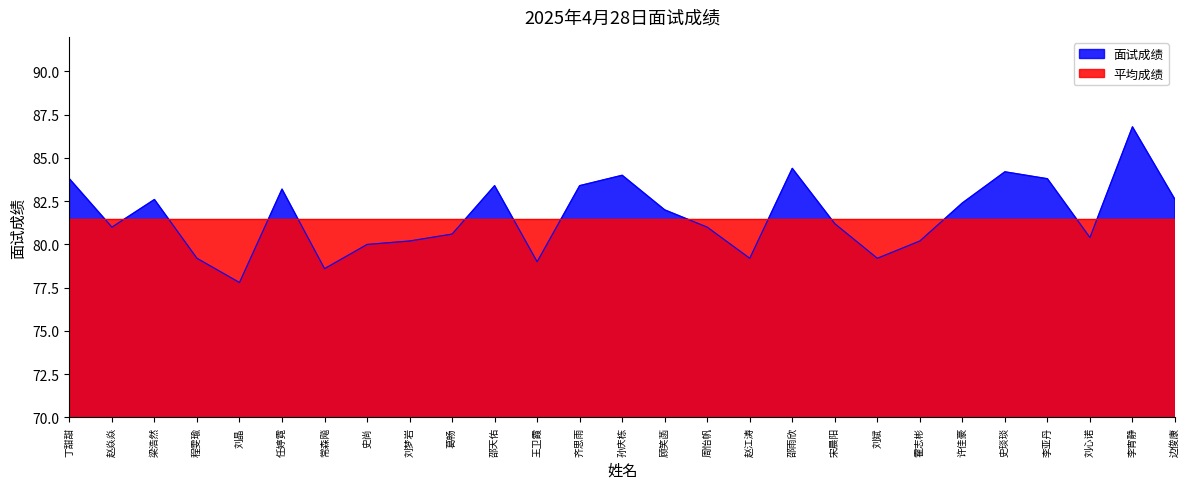

True or false: there are more than 2 points higher than both neighbors.

True